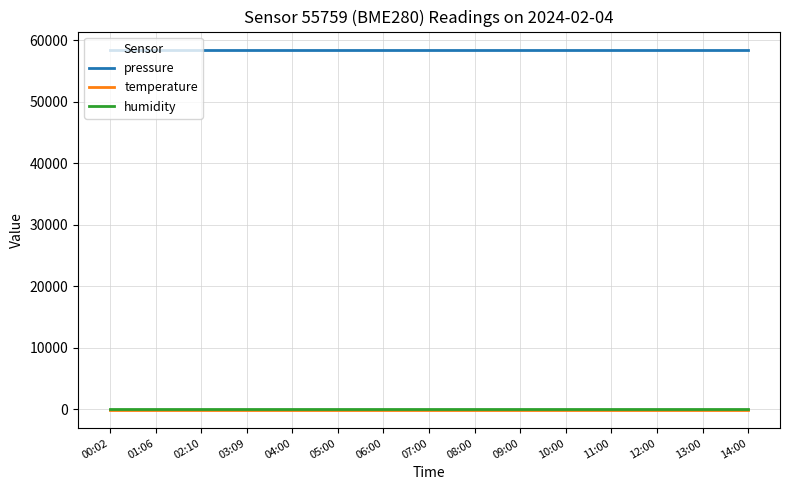

What position from the right is 02:10?

13